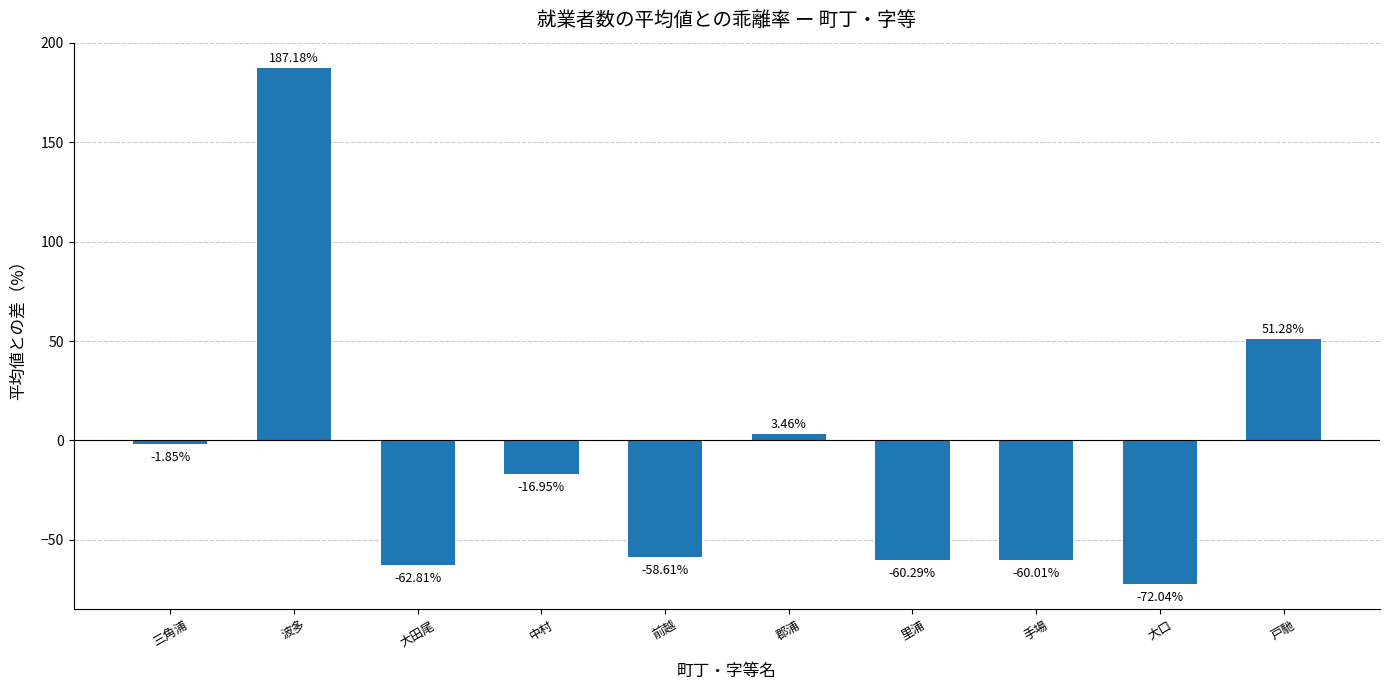

Are the bars grouped side by side (vs. stacked)?

No